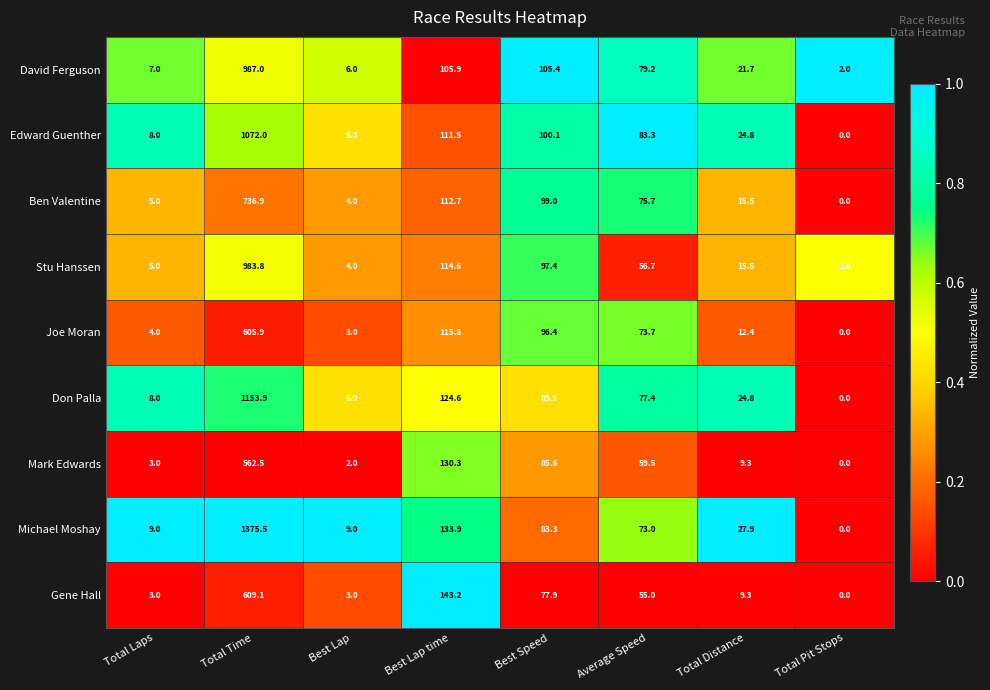

True or false: Ben Valentine has a value of 172.4 at Best Speed.

False